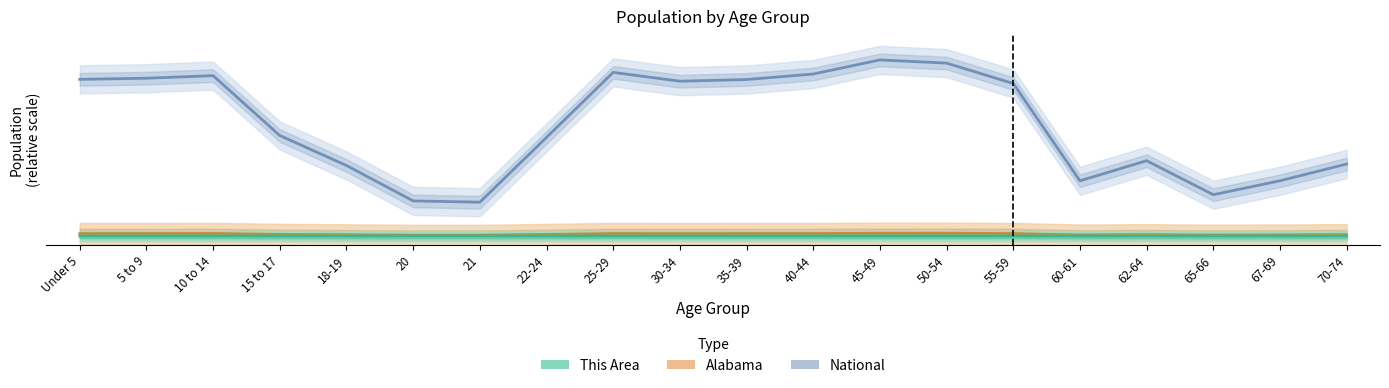

Which category has the highest value in the Alabama series?

50-54